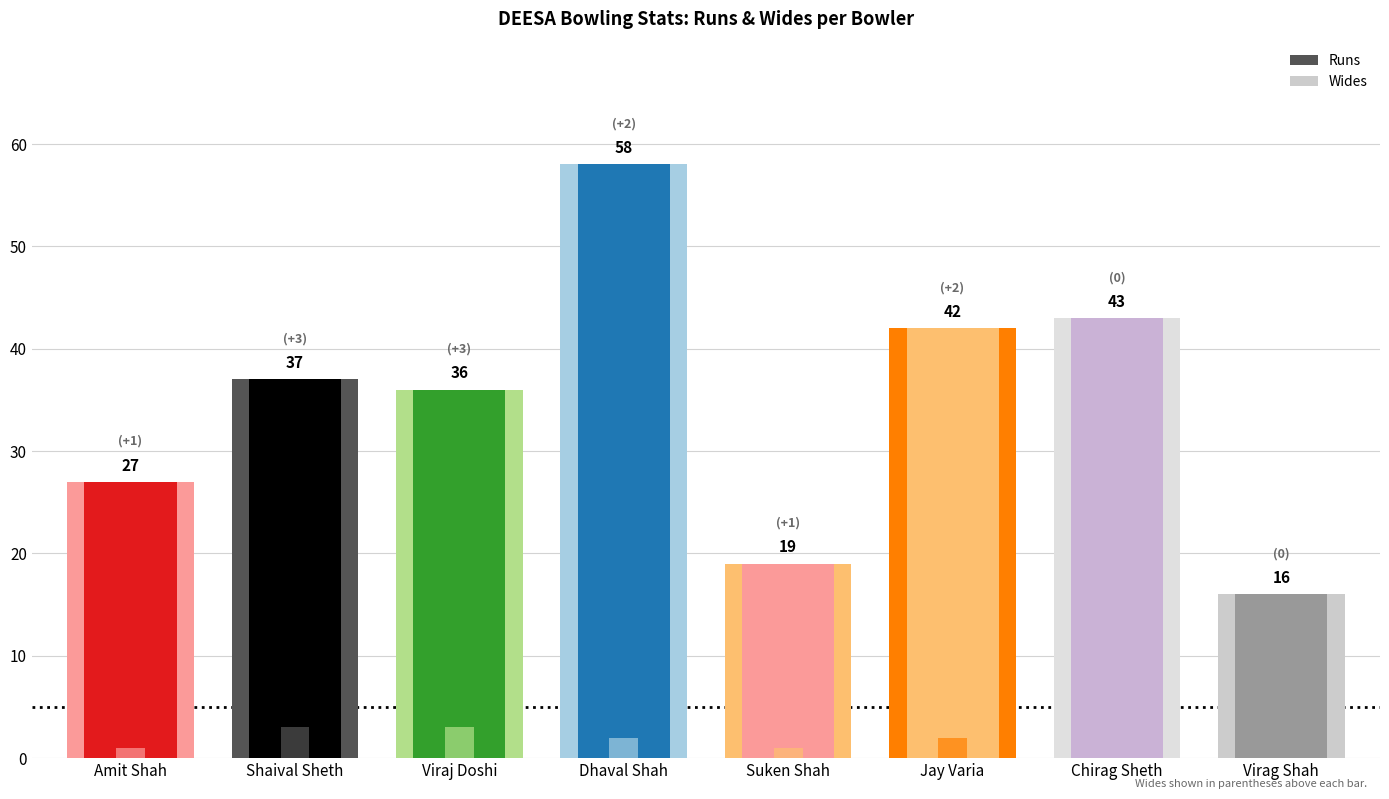

How many groups of bars are there?

8